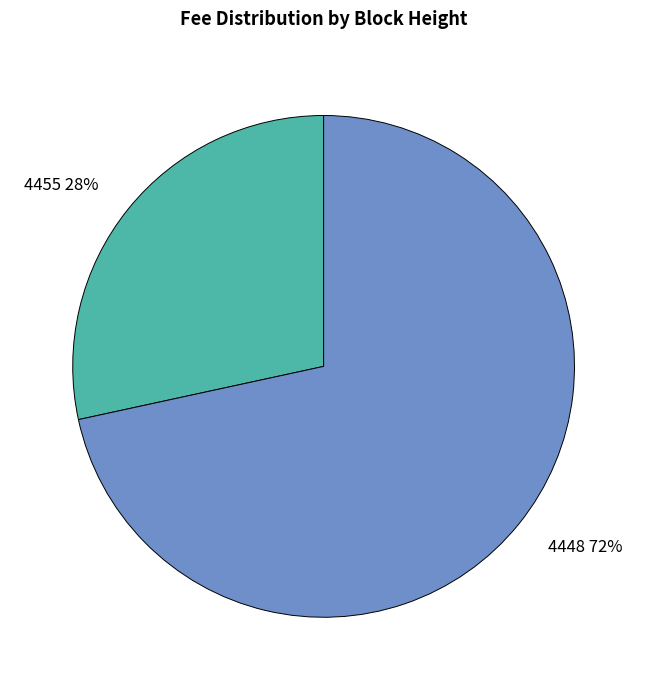

The 4448 slice represents 72% of the pie. True or false?

True